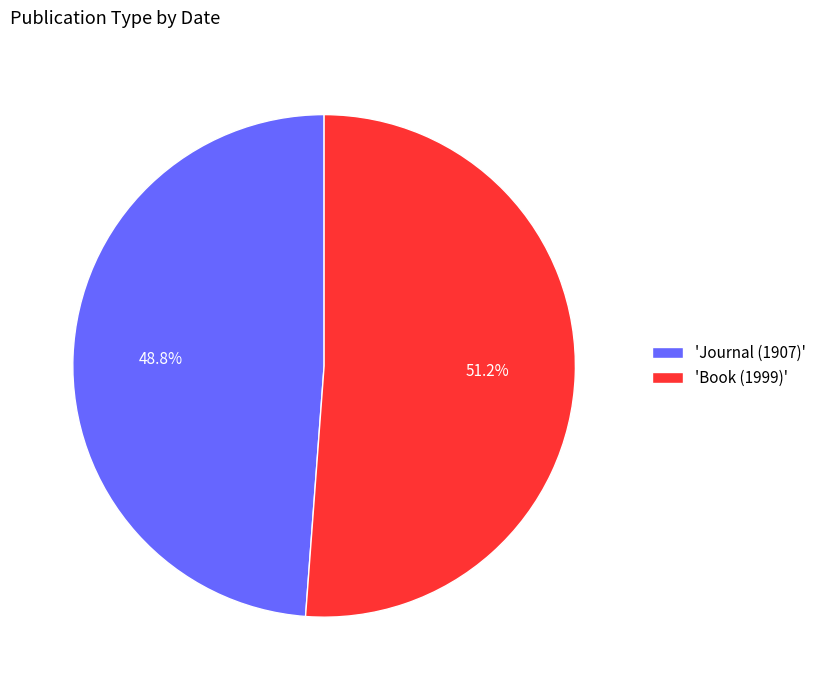

Which has a higher value, 'Book (1999)' or 'Journal (1907)'?

'Book (1999)'